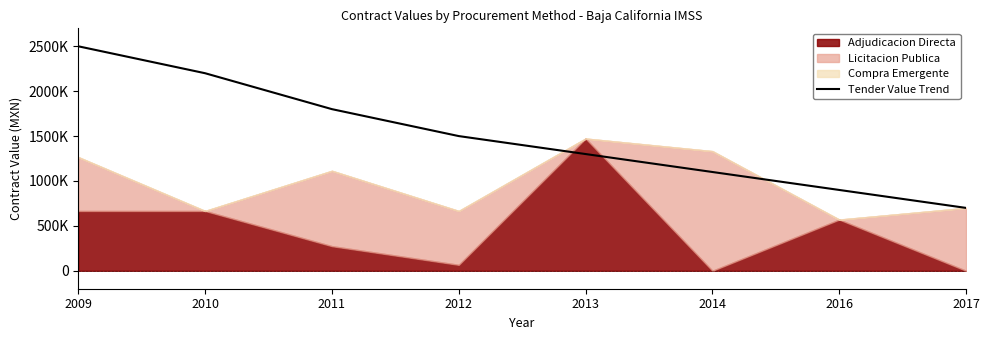

Reading left to right, extract all data points from this chart.

2500000	2200000	1800000	1500000	1300000	1100000	900000	700000